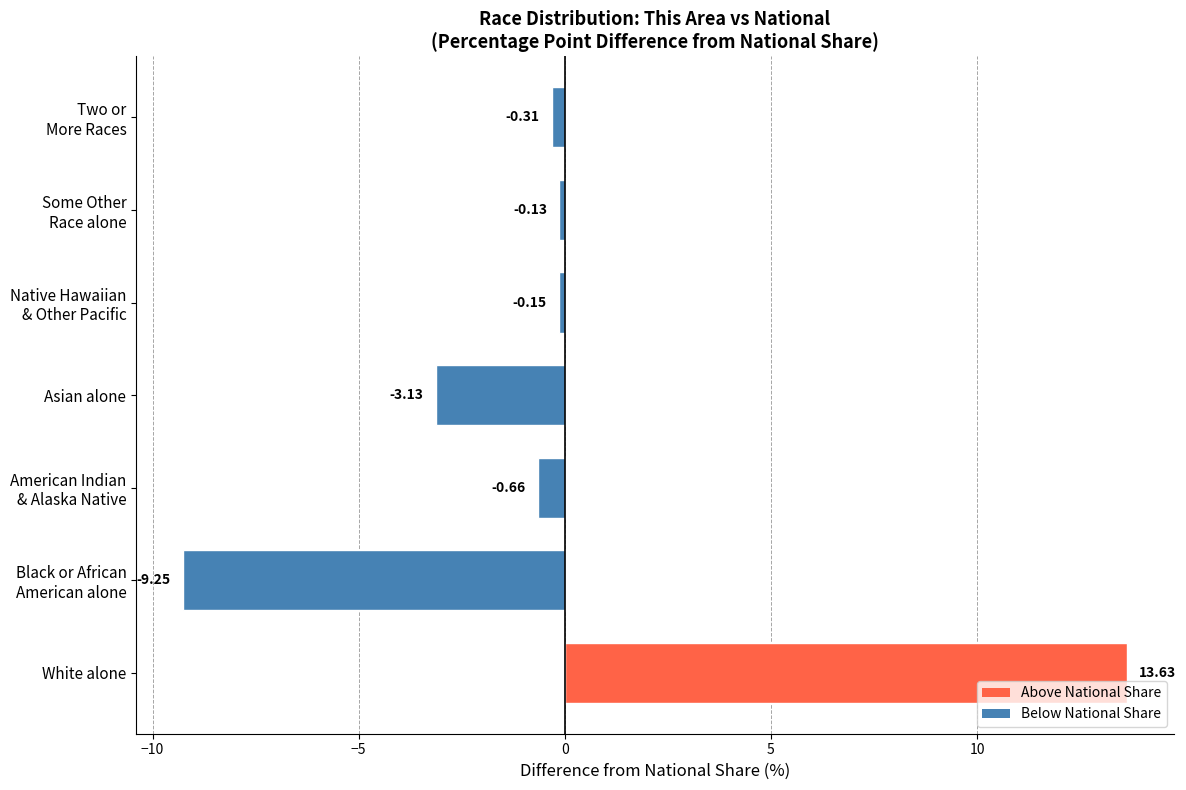

Which label corresponds to the largest value in the chart?

White alone